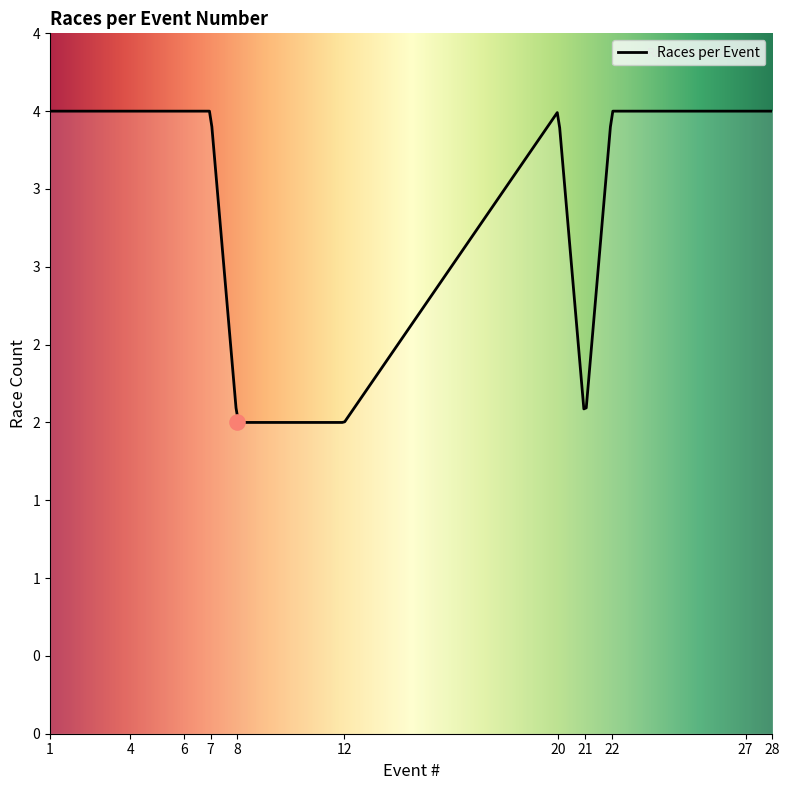

Between 6 and 8, which is larger?

6